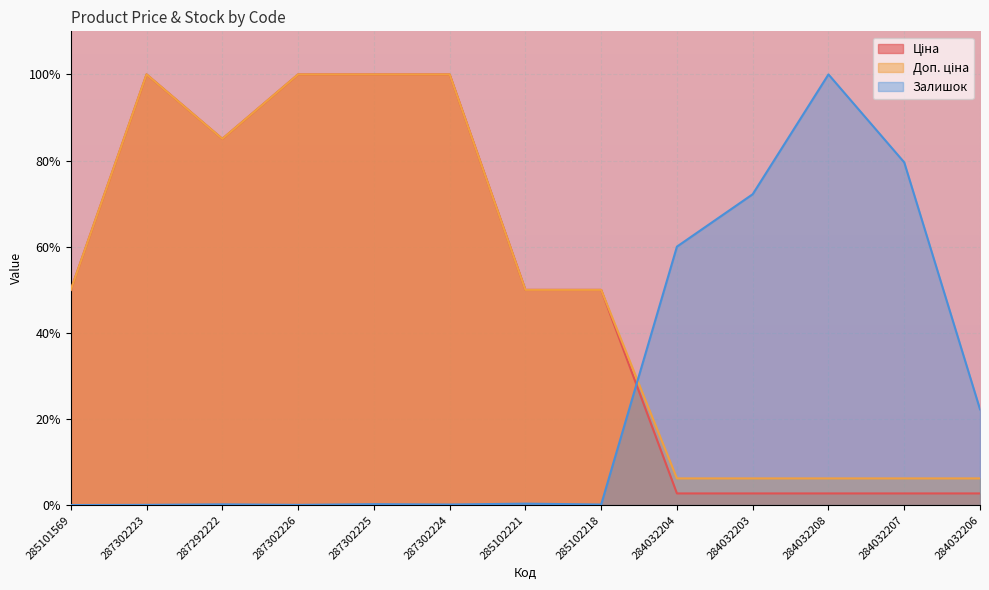

What position from the right is 284032204?

5